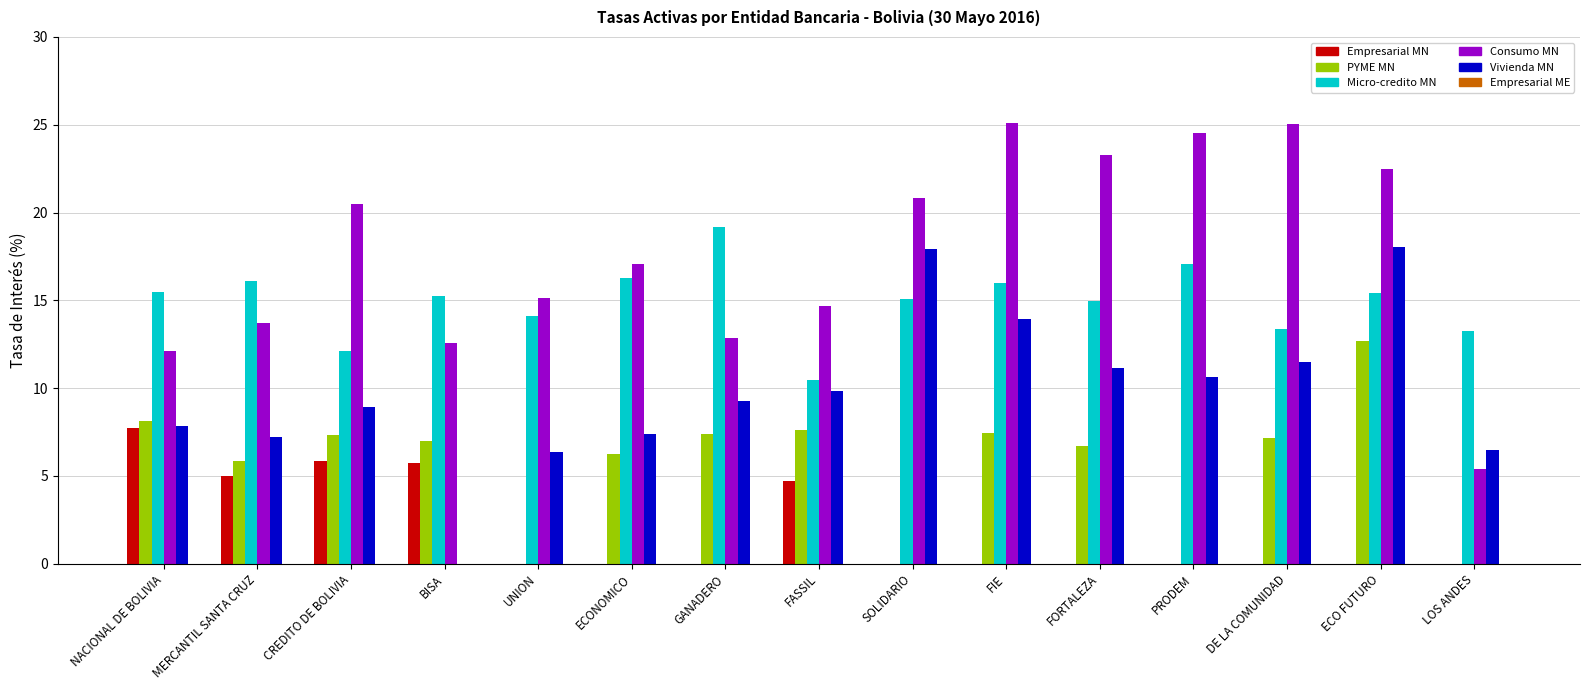

Are the bars horizontal?

No